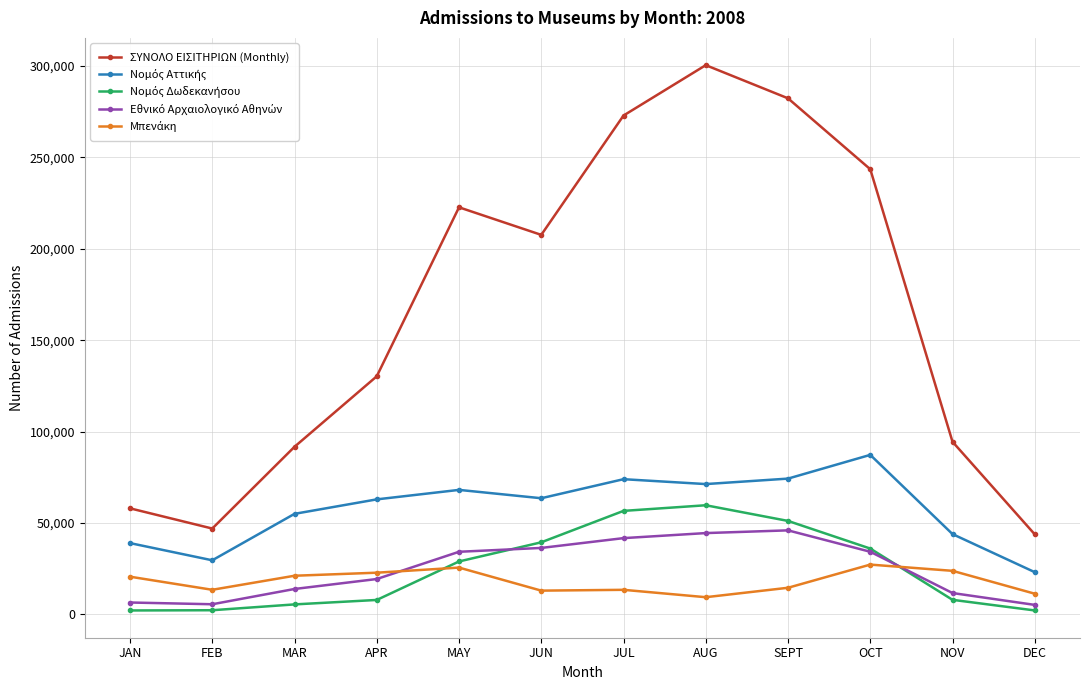

How many data points does each series have?

12